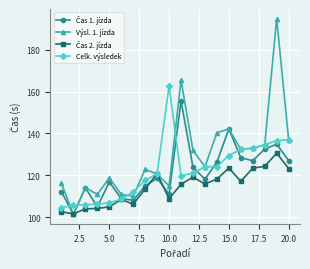

Which series has the largest range (max minus min)?

Výsl. 1. jízda